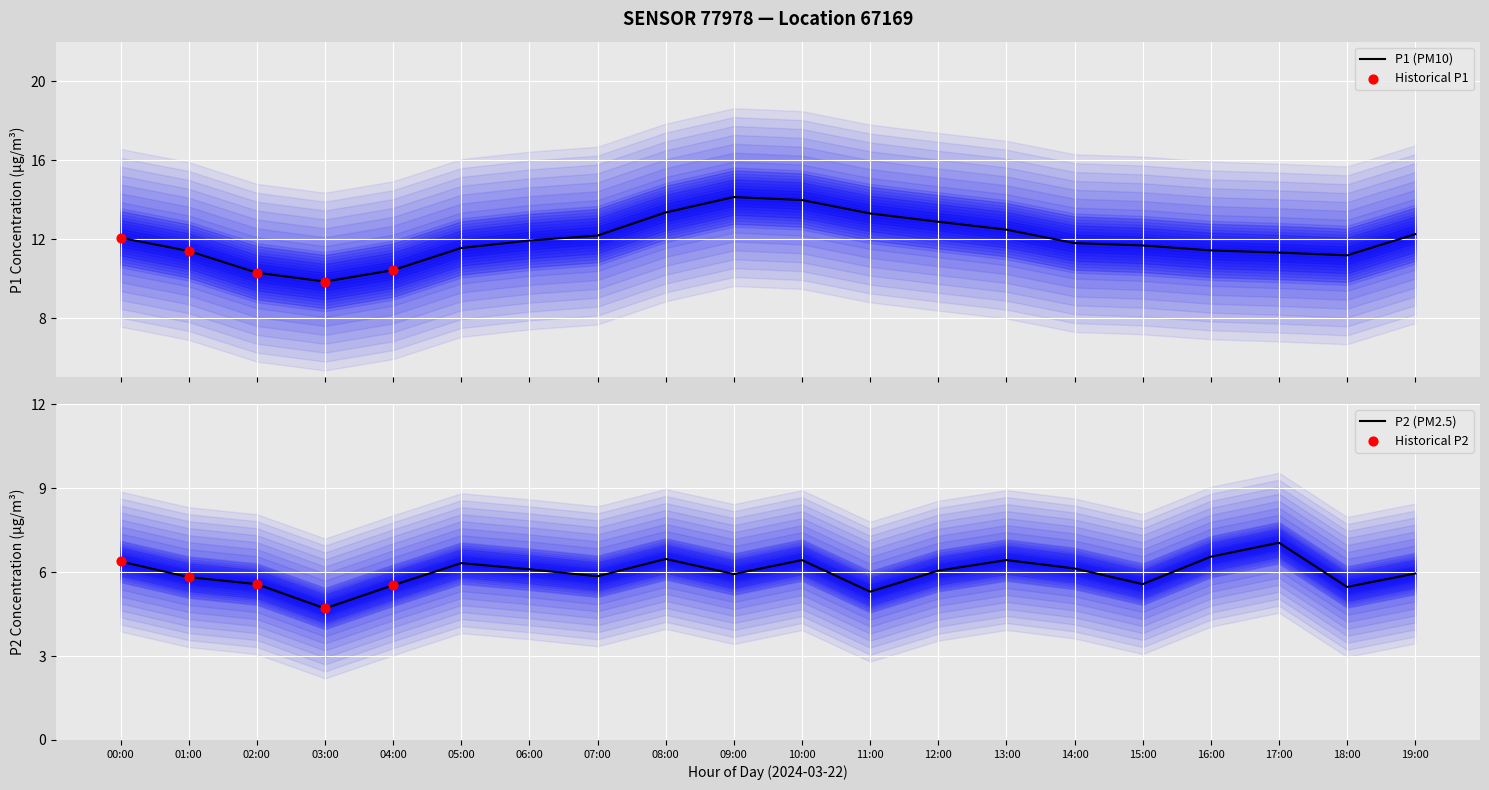

What are all the series names shown in the legend?

P1, P2